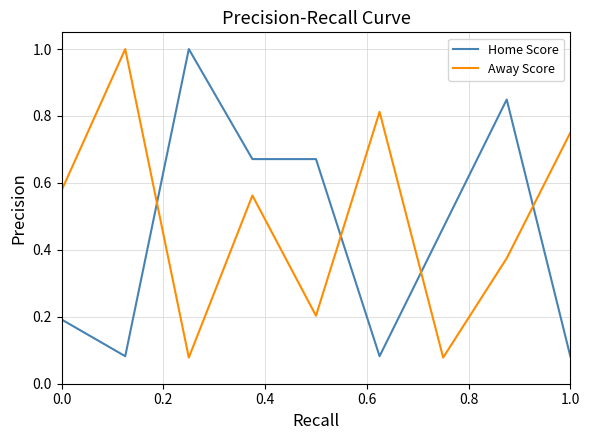

How many distinct data groups are displayed?

2